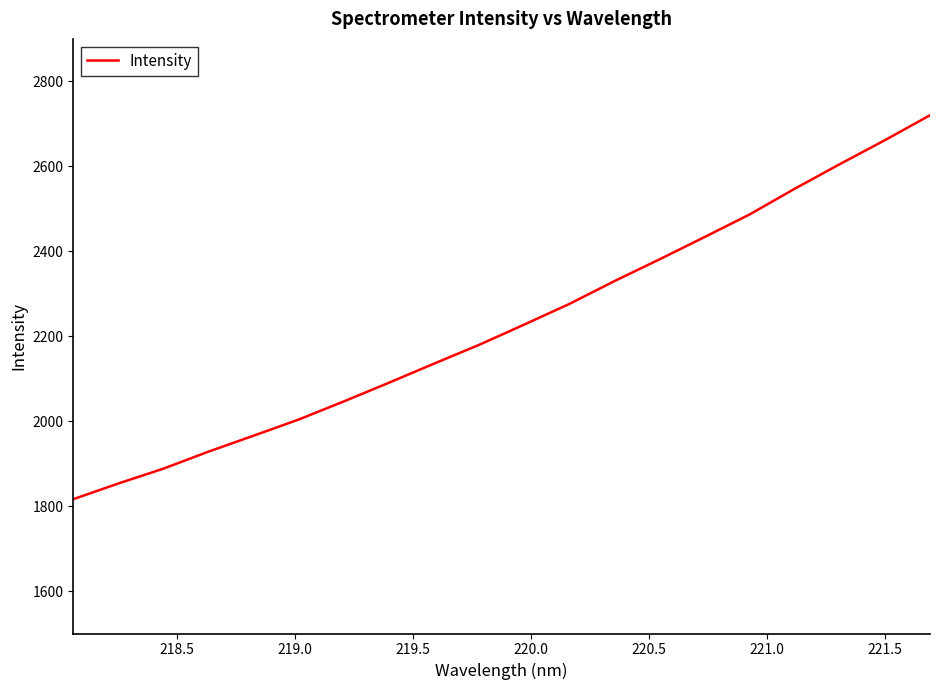

What is the maximum value shown in the chart?

2720.2